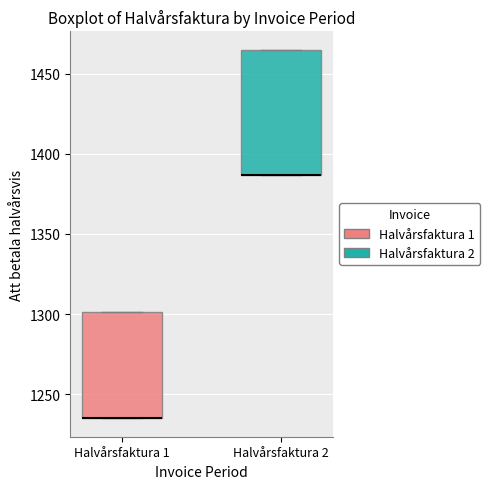

Reading left to right, transcribe this box plot: for each box, give where its median line is, the range the box spans, and where its two whiskers end, as read against the y-axis. The values are not printed on the chart, so give them approximately, as read against the axis.

Halvårsfaktura 1: median 1235 (drawn on the box's lower edge), box 1235 to 1300, whiskers 1235 to 1300
Halvårsfaktura 2: median 1385 (drawn on the box's lower edge), box 1385 to 1465, whiskers 1385 to 1465